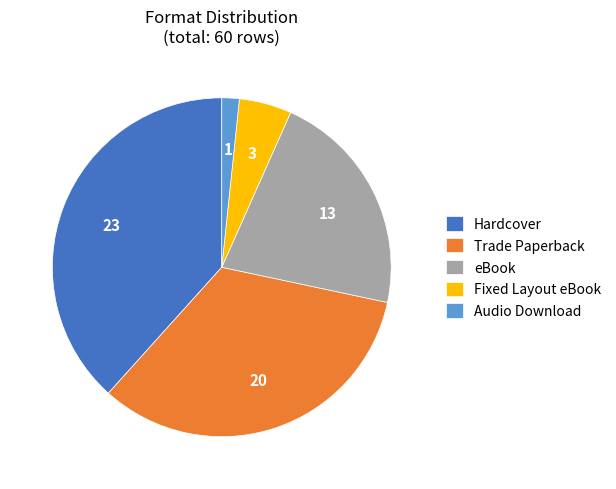

Combined, do eBook and Hardcover account for over 50%?

Yes